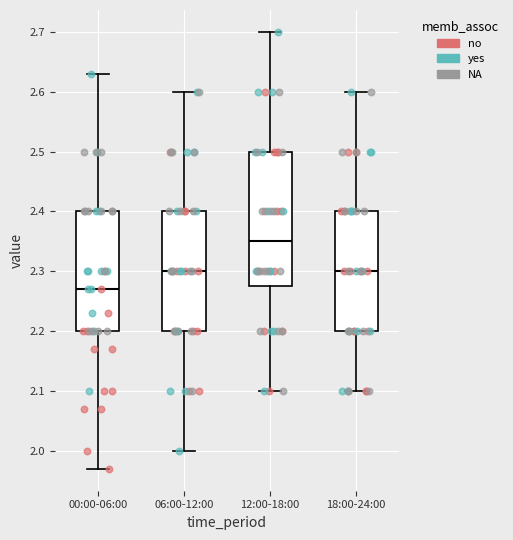

Comparing the boxes themselves (not the whiskers), which one is the tallest?

12:00-18:00